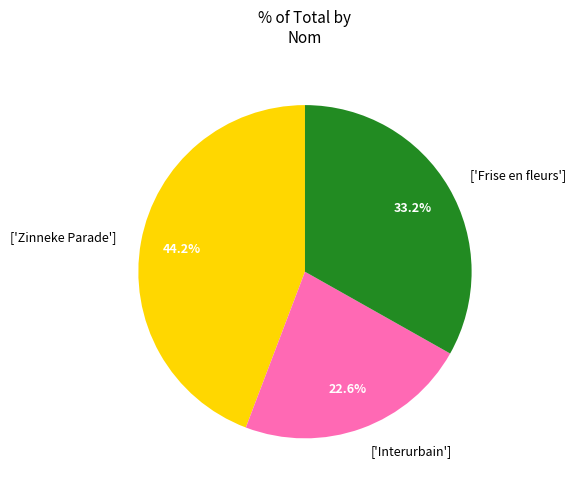

Is there any slice that represents more than half of the pie?

No